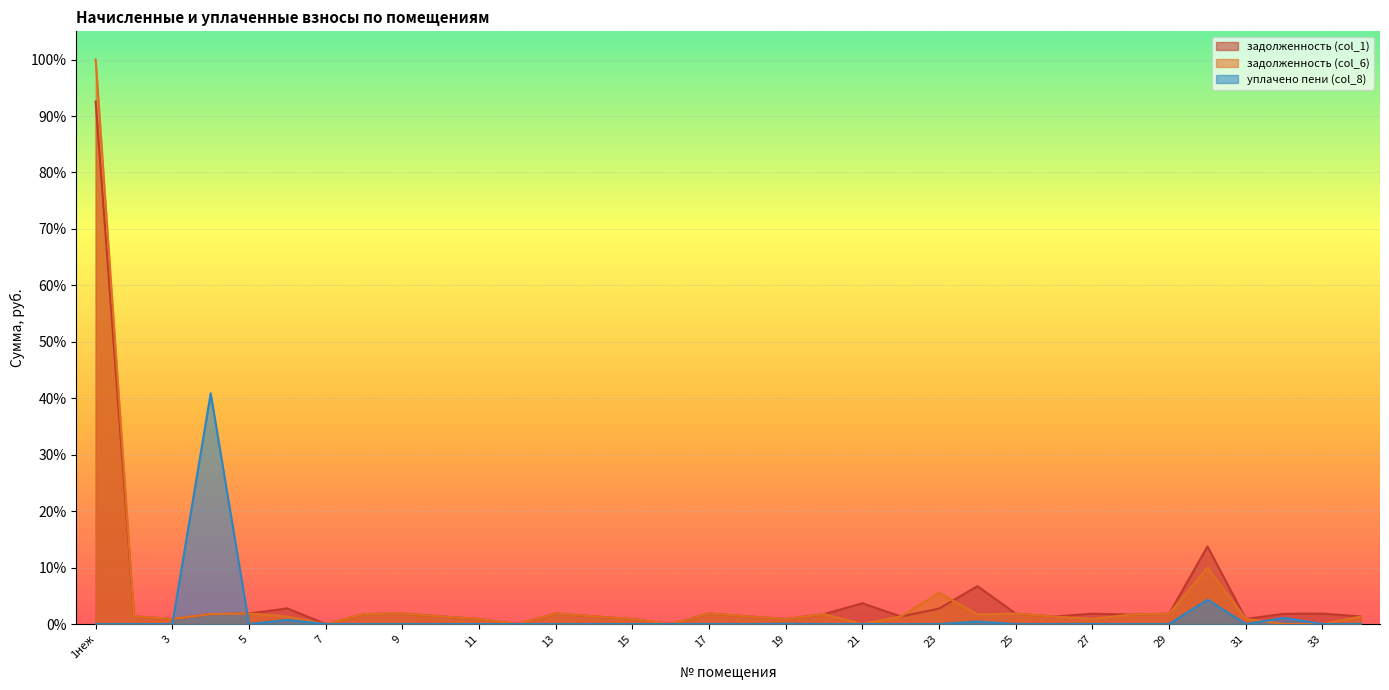

What are all the series names shown in the legend?

задолженность (col_1), задолженность (col_6), уплачено пени (col_8)